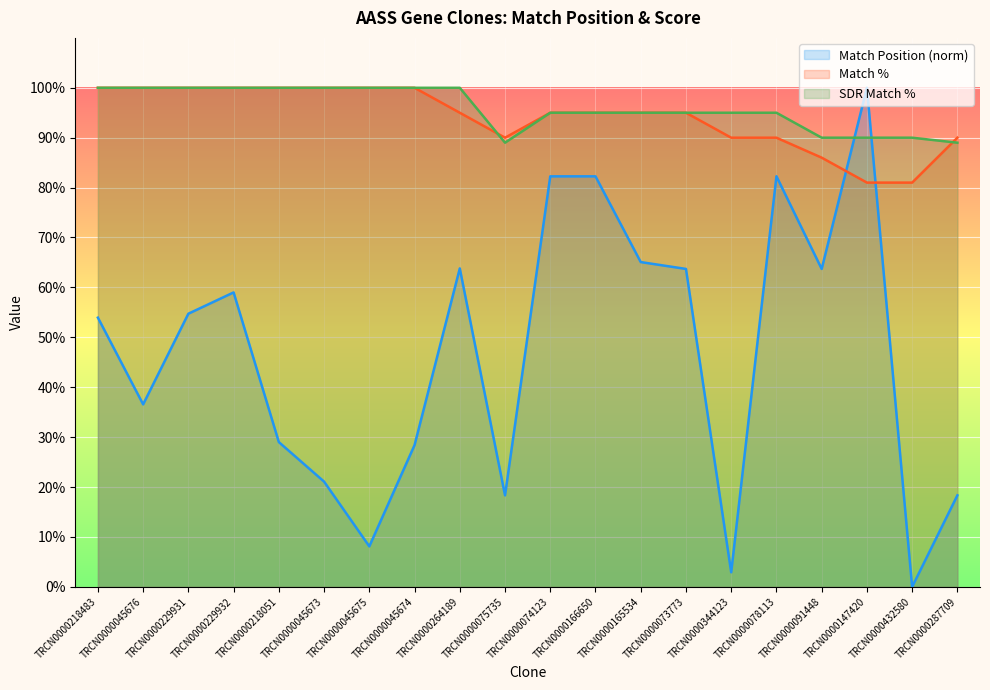

Reading left to right, extract all data points from this chart.

Match Position: 53.9	36.6	54.7	59.0	29.0	21.1	8.1	28.4	63.8	18.3	82.3	82.3	65.1	63.7	2.9	82.3	63.7	100.0	0.0	18.3
Match %: 100.0	100.0	100.0	100.0	100.0	100.0	100.0	100.0	95.0	90.0	95.0	95.0	95.0	95.0	90.0	90.0	86.0	81.0	81.0	90.0
SDR Match %: 100.0	100.0	100.0	100.0	100.0	100.0	100.0	100.0	100.0	89.0	95.0	95.0	95.0	95.0	95.0	95.0	90.0	90.0	90.0	89.0